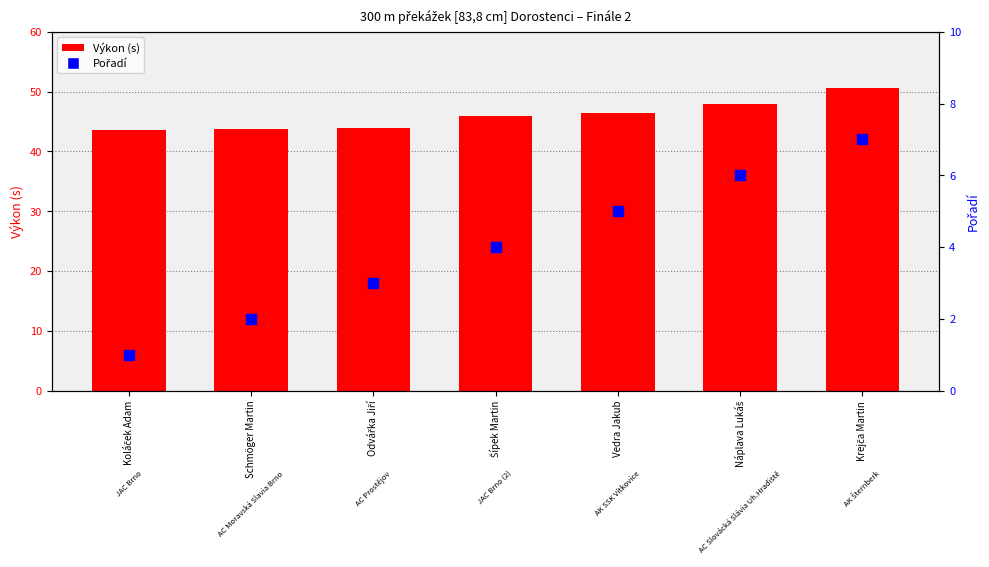

Which series has the largest total across all categories?

Výkon (s)